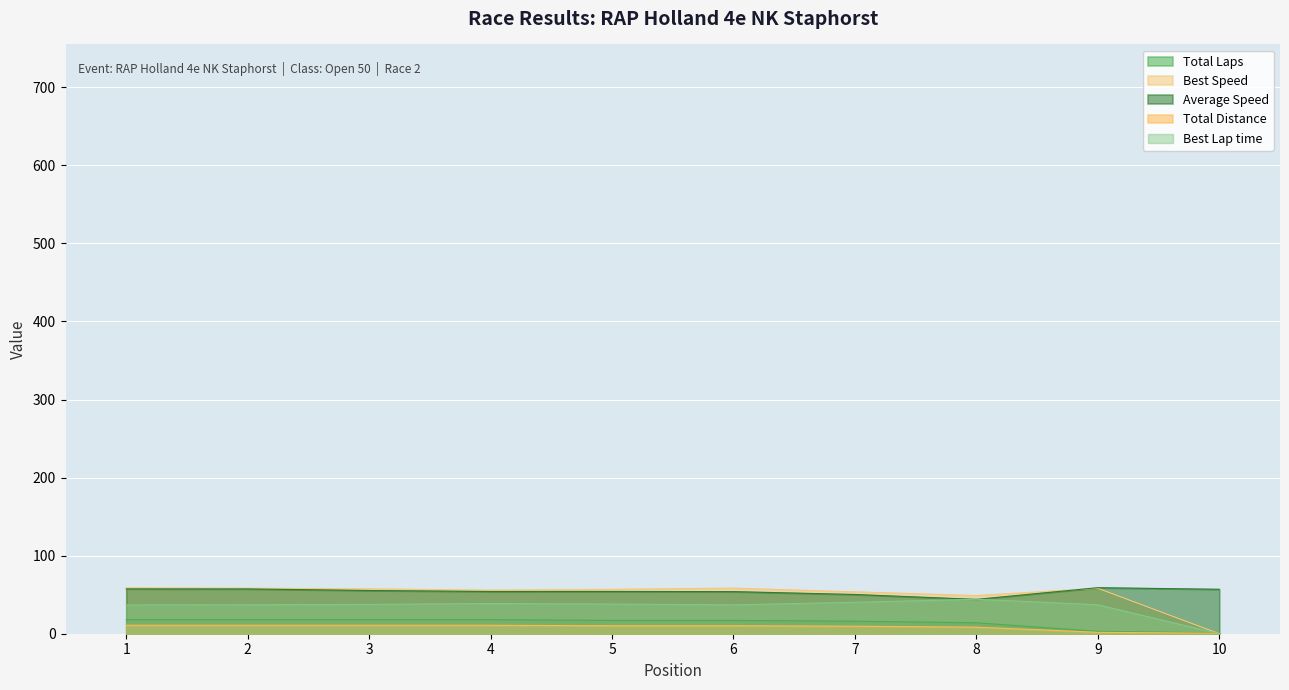

Which series has the largest range (max minus min)?

Best Speed